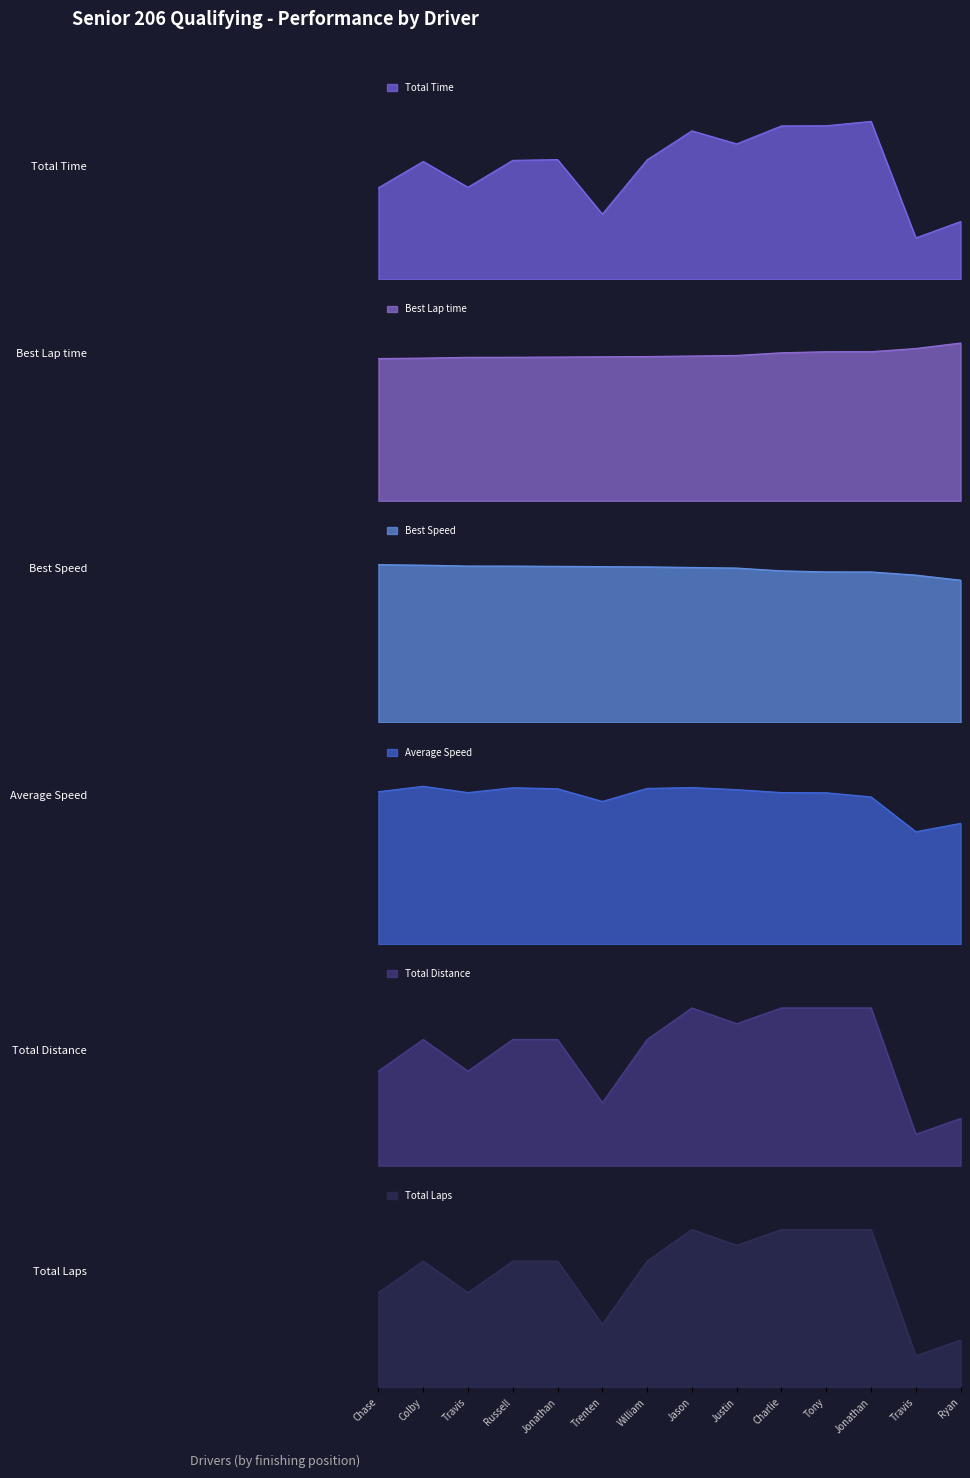

Is it true that Total Distance equals 1.1 at Travis?

True